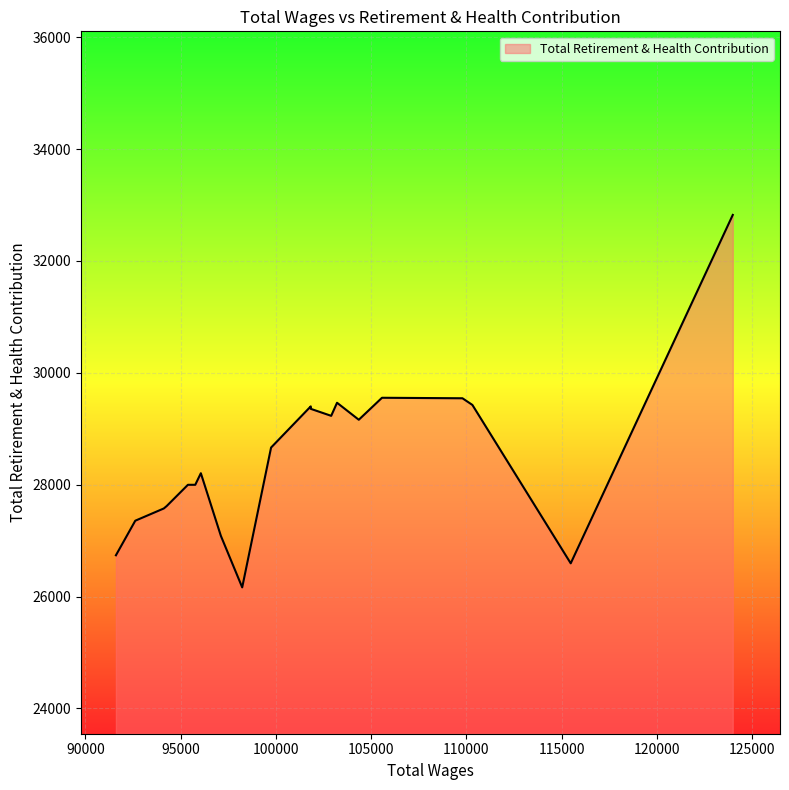

What is the difference between the maximum and minimum values?

6659